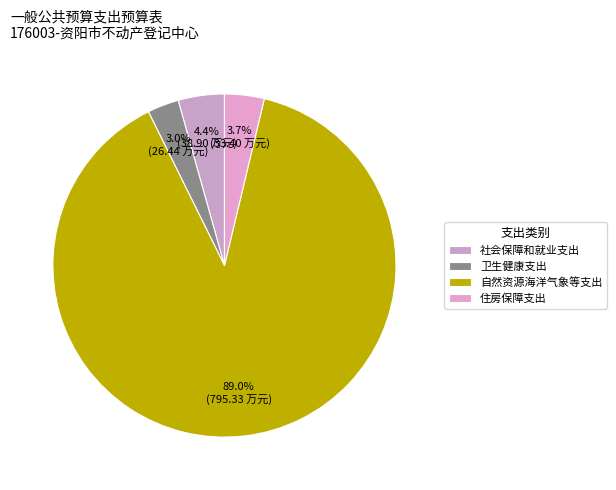

True or false: 自然资源海洋气象等支出 accounts for 89% of the total.

True